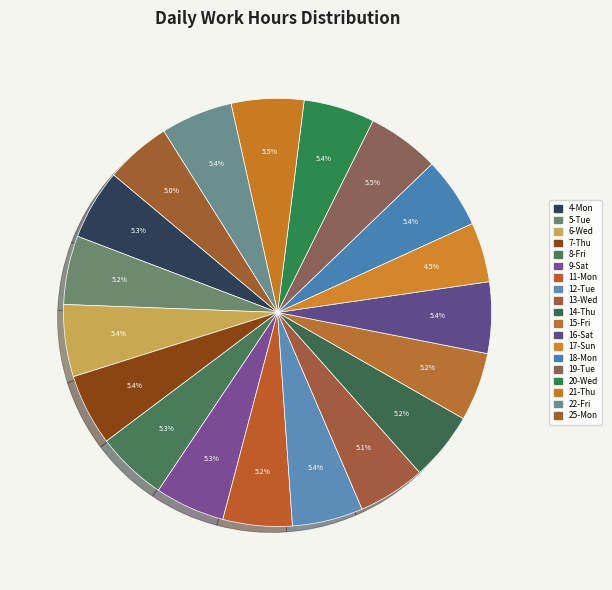

Between 22-Fri and 18-Mon, which is larger?

22-Fri